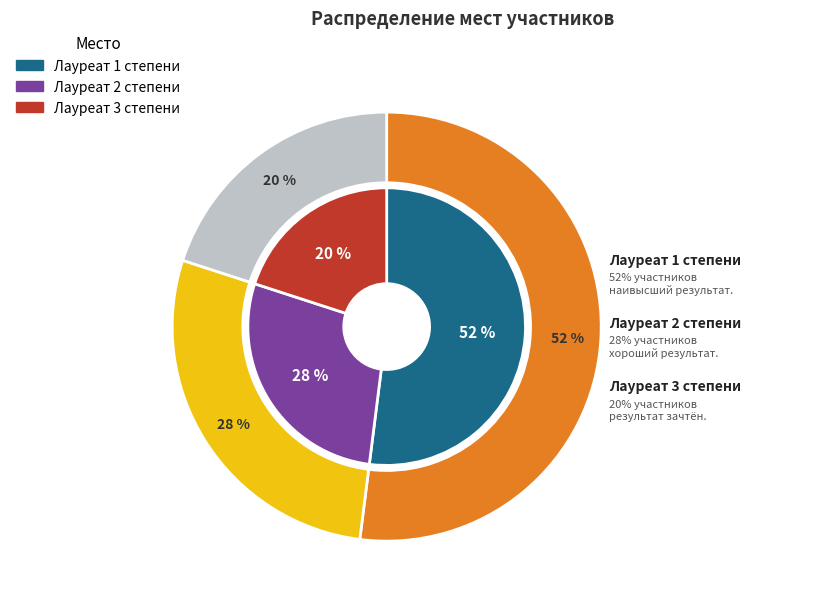

To the nearest percent, what is the difference between the largest and smallest slice percentages?

32%